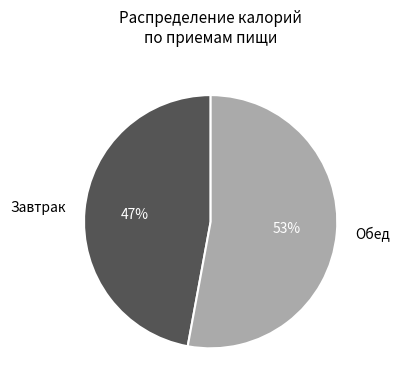

To the nearest percent, what is the combined percentage of Завтрак and Обед?

100%